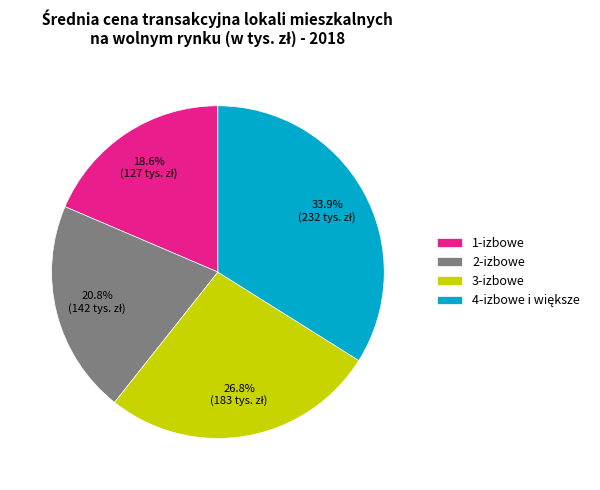

To the nearest percent, what percentage of the pie is 1-izbowe?

19%